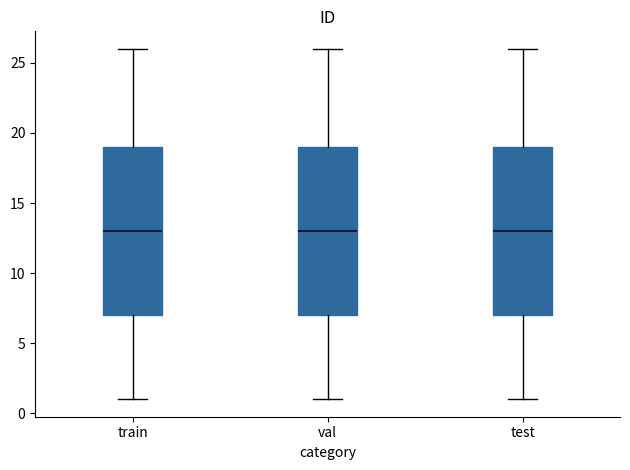

Where does the median line of the box for test sit on the y-axis? The values are not printed on the chart, so give them approximately, as read against the axis.

13